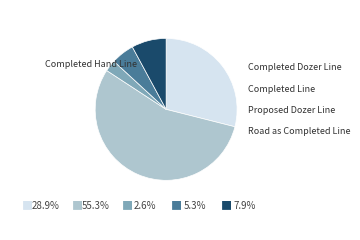

Is there any slice that represents more than half of the pie?

Yes